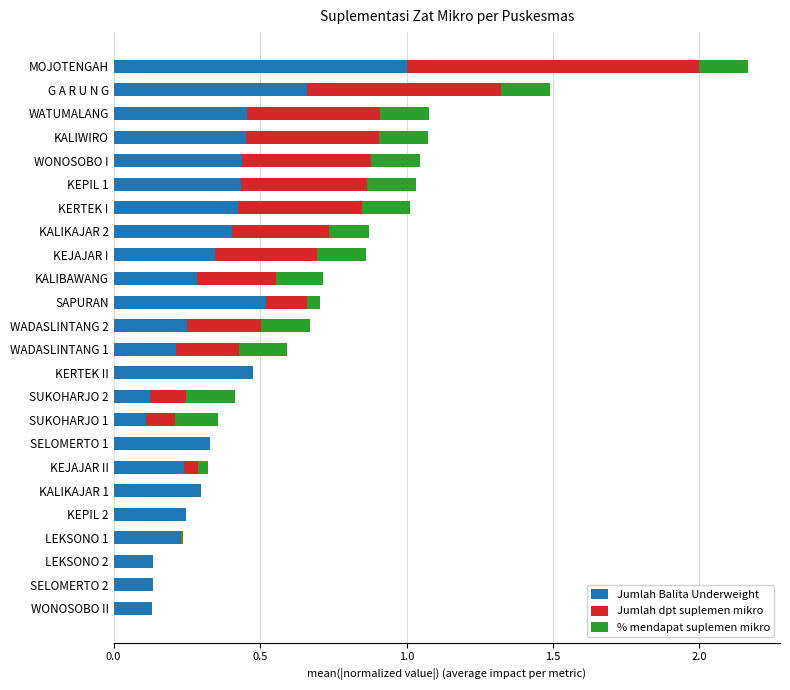

At which category is the sum across all series the highest?

MOJOTENGAH